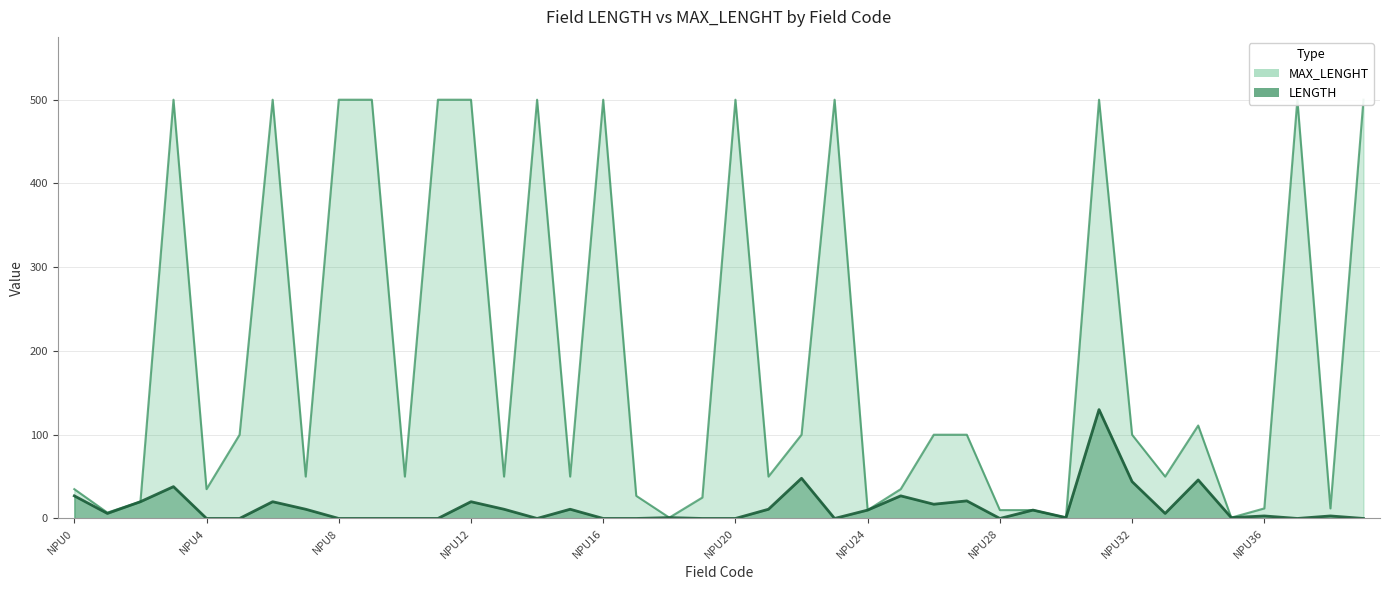

At which category does the data reach its first local valley?

1